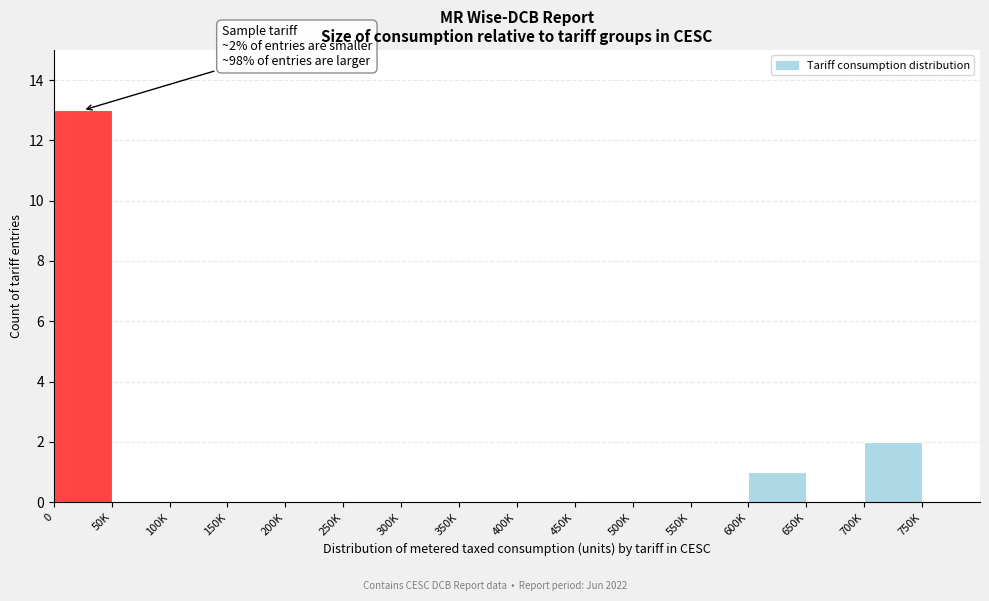

Reading right to left, what are all the values shown in this chart?

750K=0	700K=2	650K=0	600K=1	550K=0	500K=0	450K=0	400K=0	350K=0	300K=0	250K=0	200K=0	150K=0	100K=0	50K=0	0=13